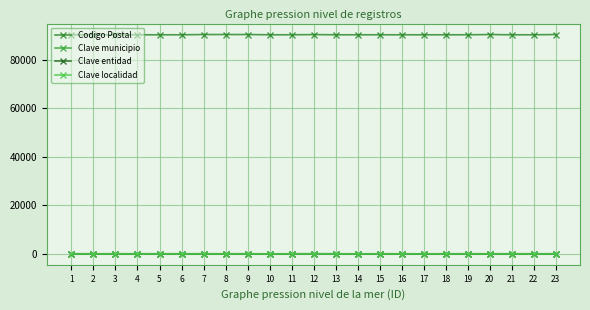

The value of Clave localidad at 8 is 5. True or false?

False